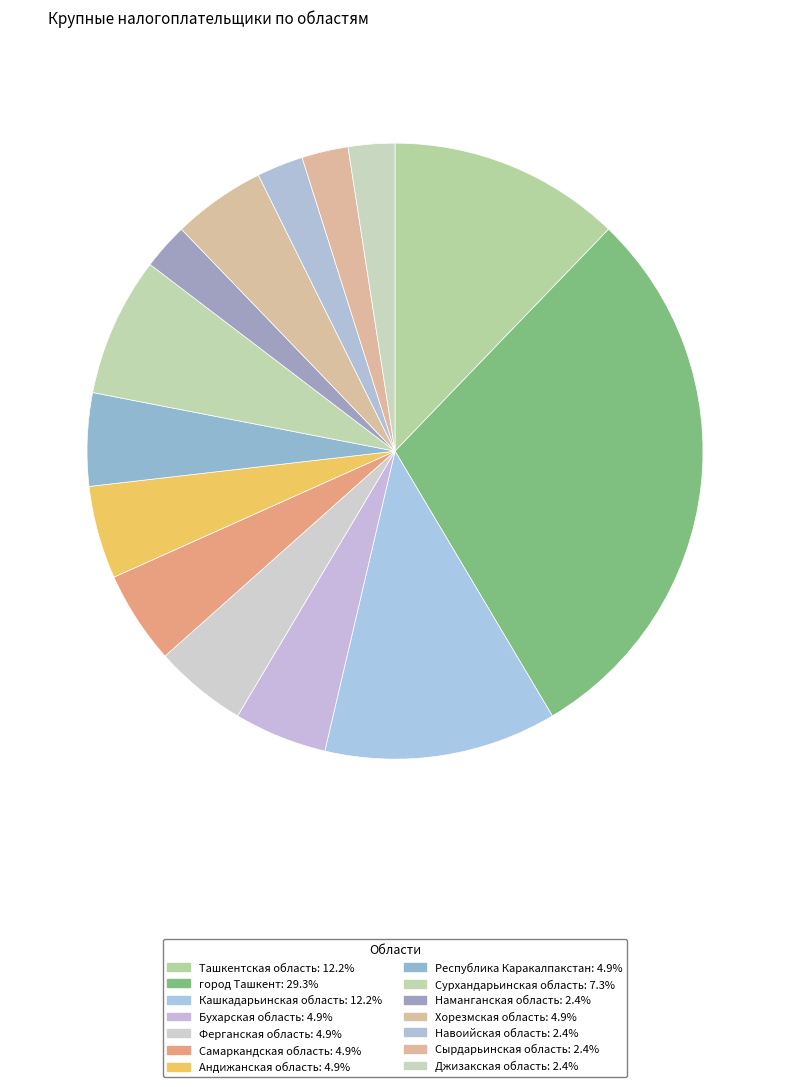

Count the number of slices in the pie.

14